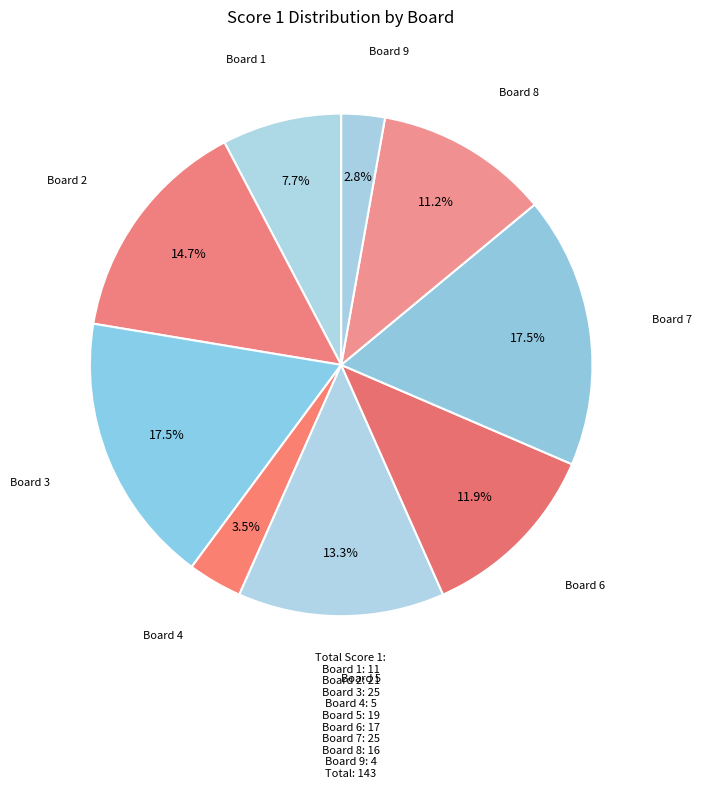

Does Board 5 account for over 50% of the chart?

No